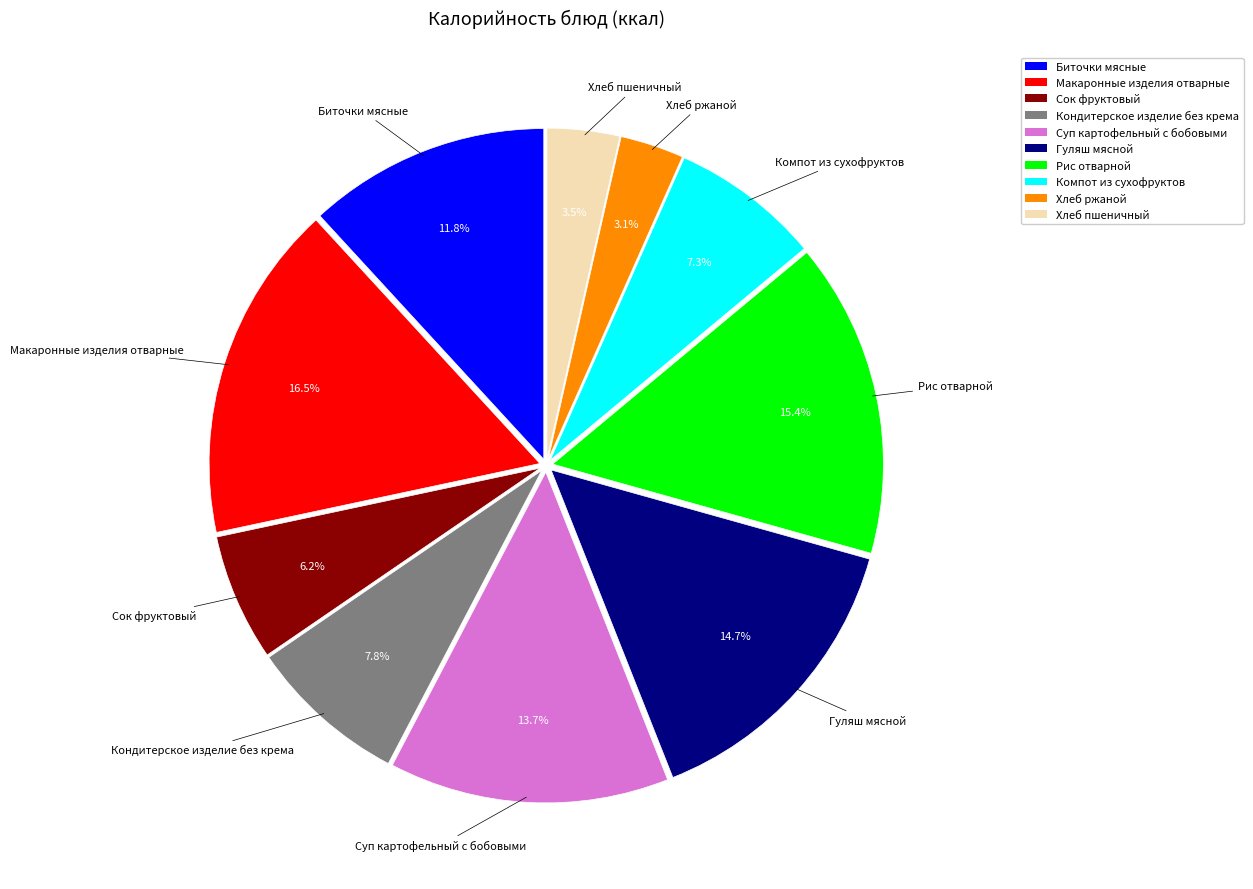

Does any single category account for the majority?

No